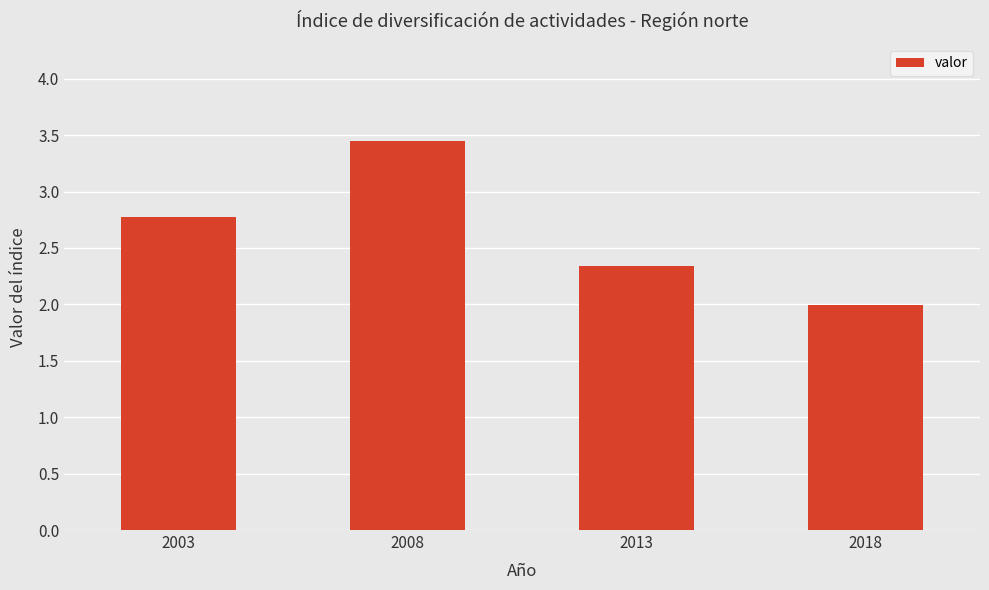

What is the difference between the values at 2008 and 2018?

1.5